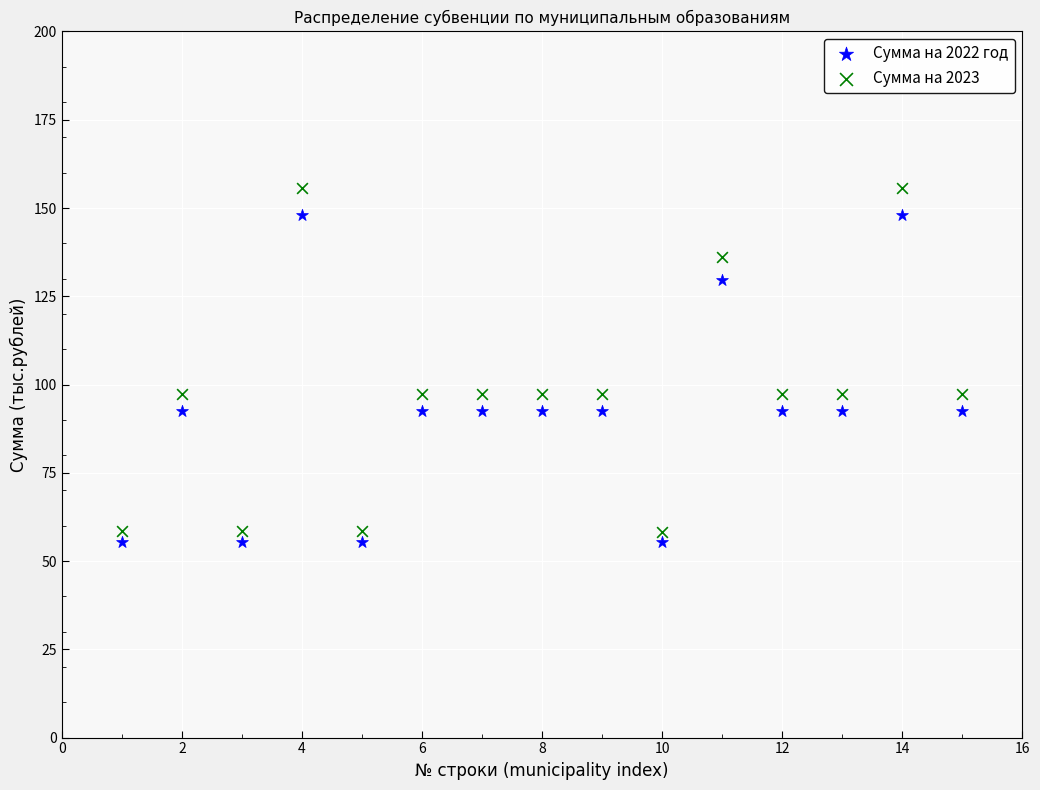

Across all data points, what is the range of Y values (max minus min)?

100.1